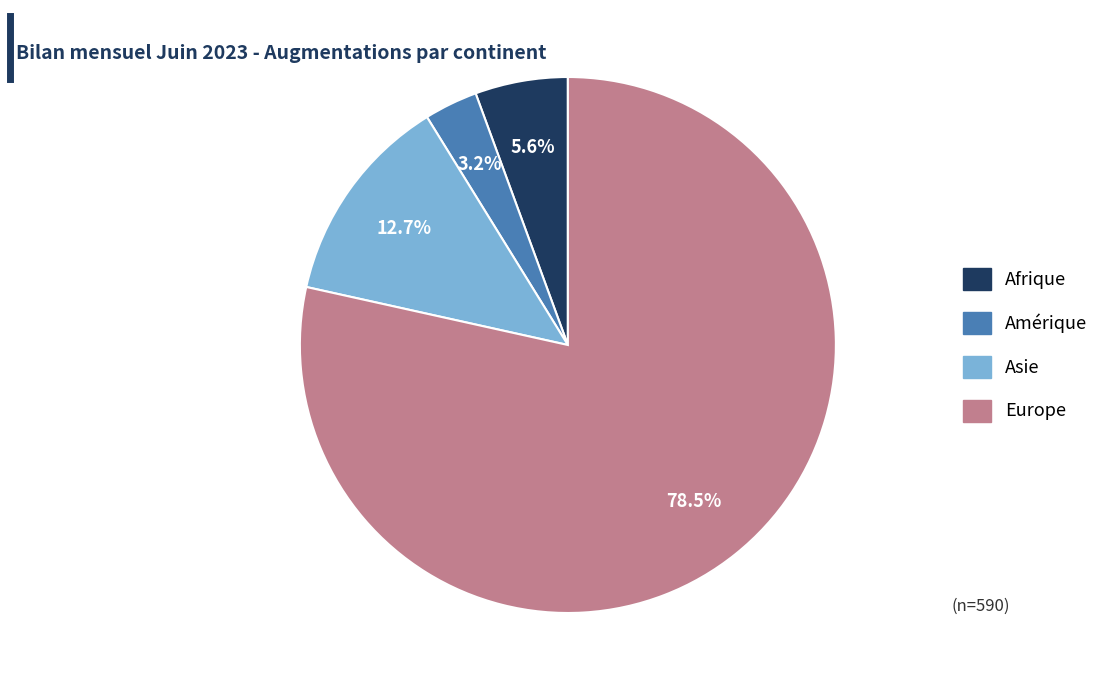

Is there any slice that represents more than half of the pie?

Yes